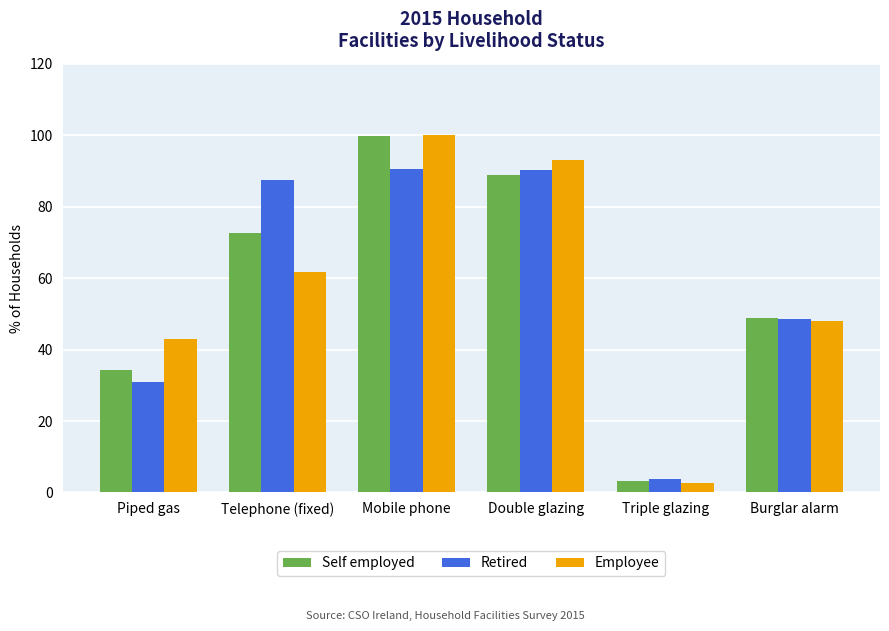

What is the highest value of the Employee series?

99.9